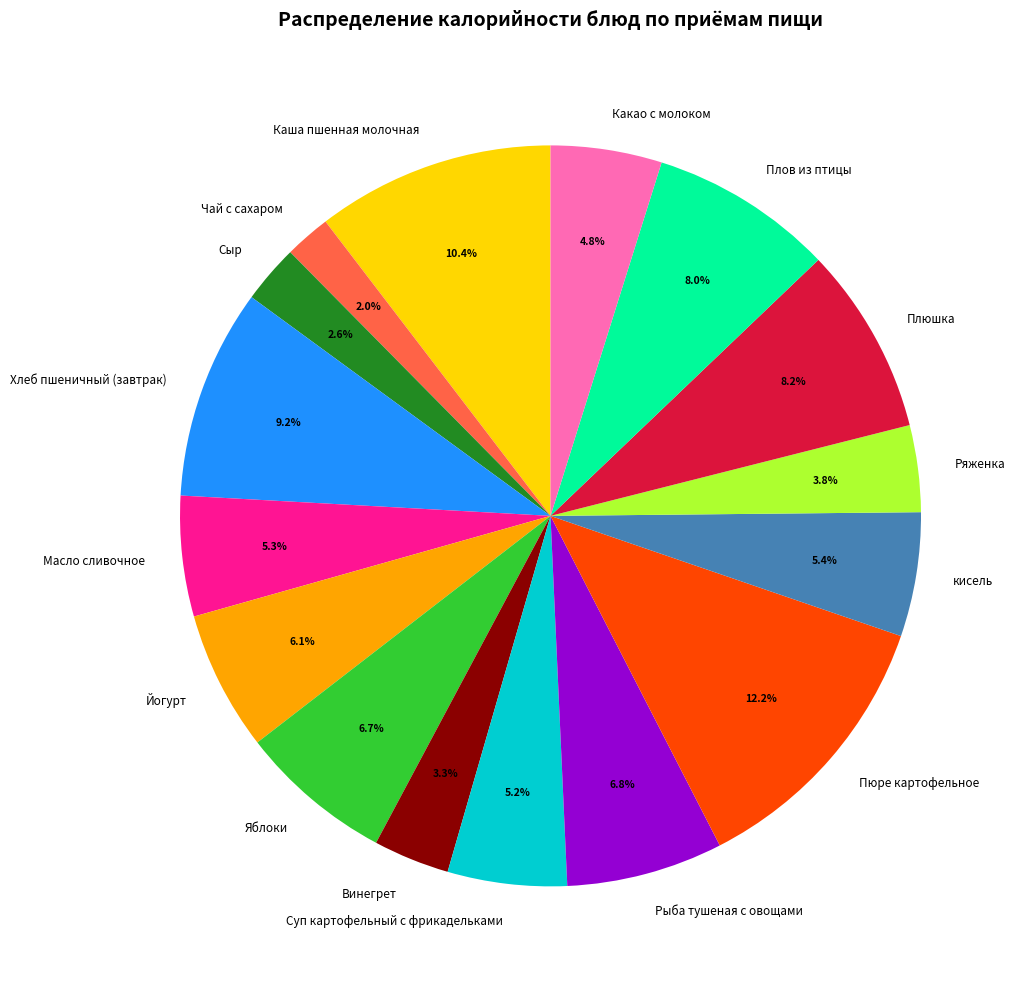

Is there a majority slice in this chart?

No